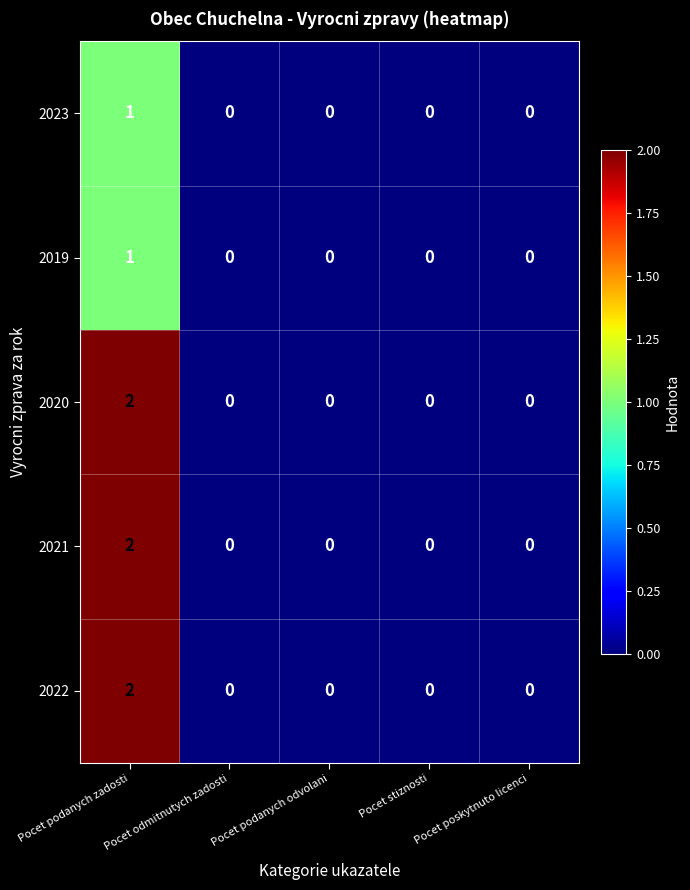

What is the total value across all series at Pocet podanych zadosti?

8